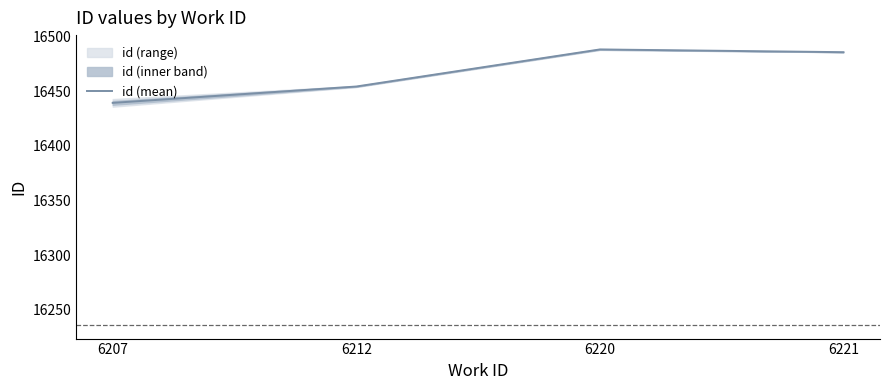

List the labels in order of value, largest first.

6220, 6221, 6212, 6207